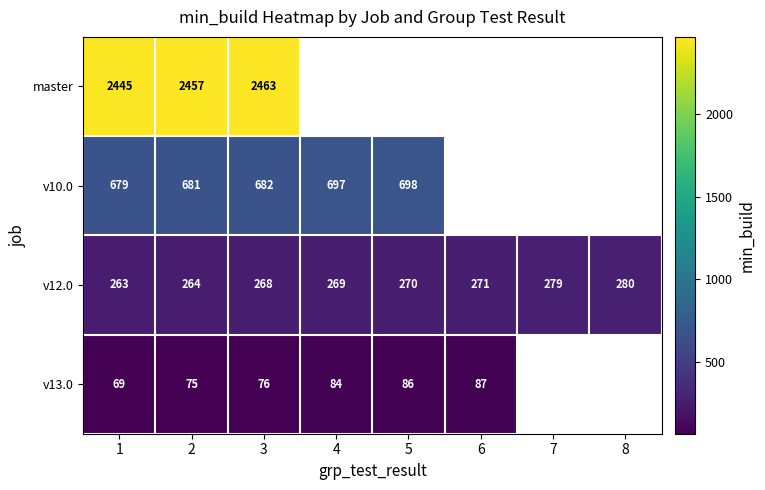

What is the minimum value for v12.0?

263